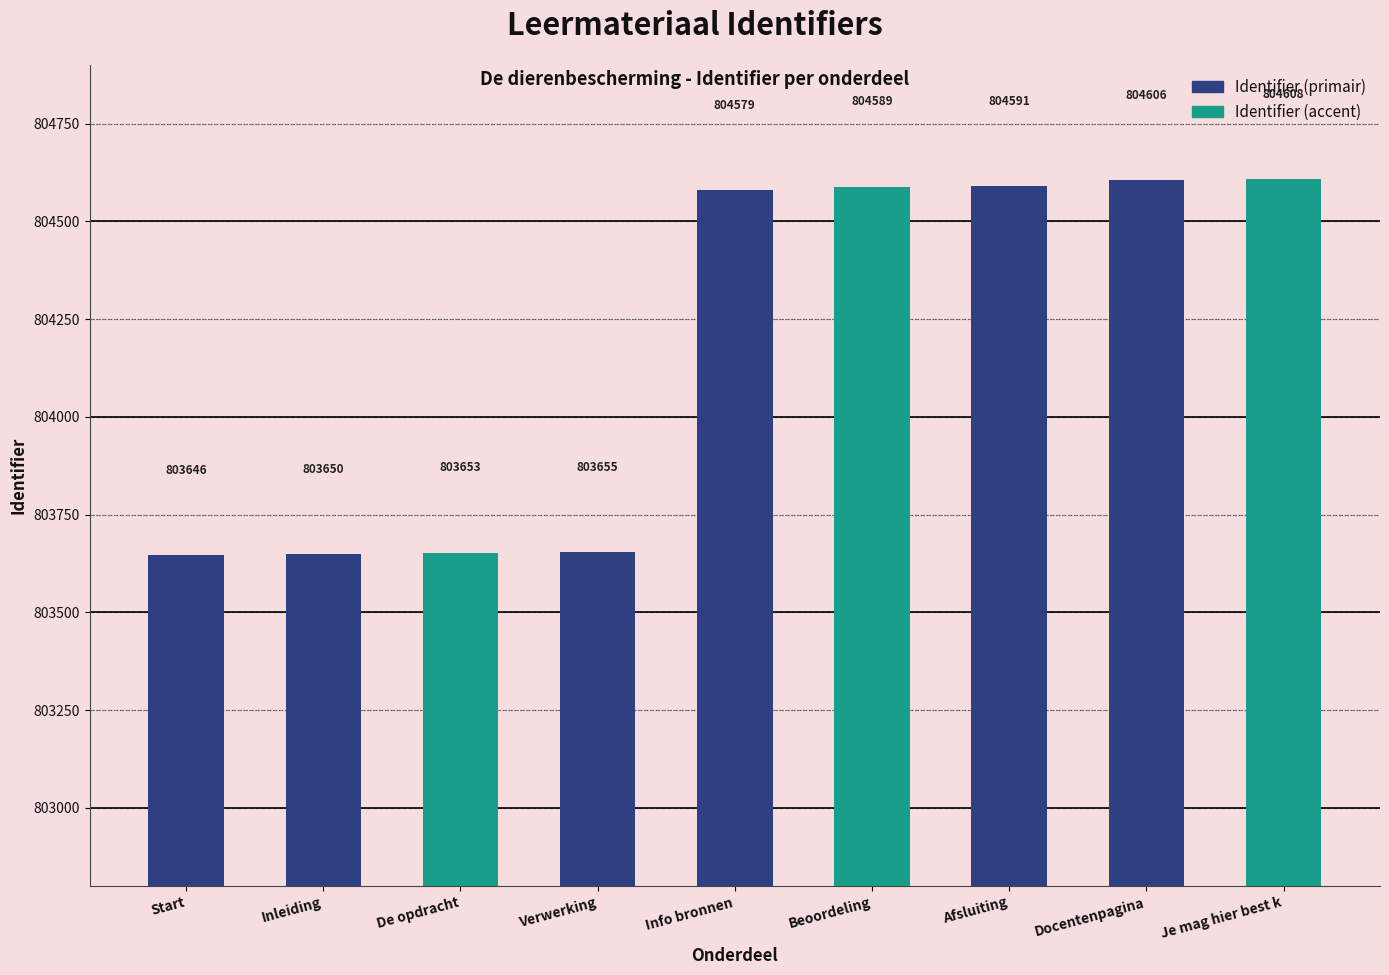

Does the chart contain any negative values?

No